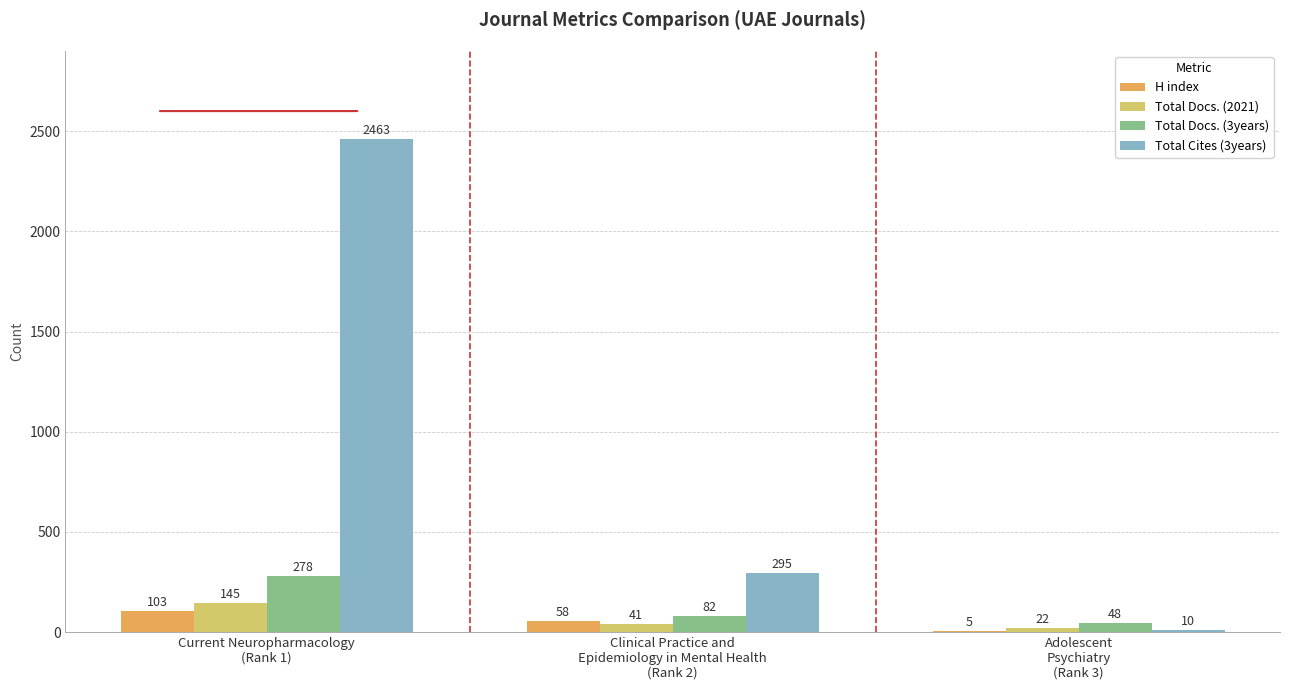

Does the chart contain stacked bars?

No